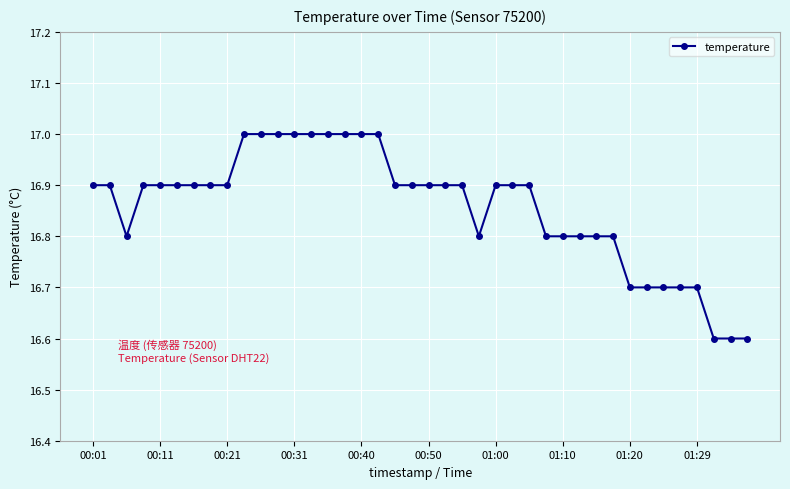

What is the minimum value shown in the chart?

16.6